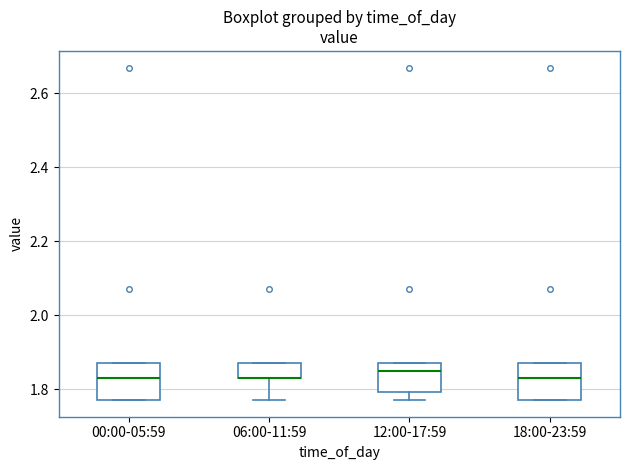

Reading left to right, transcribe this box plot: for each box, give where its median line is, the range the box spans, and where its two whiskers end, as read against the y-axis. The values are not printed on the chart, so give them approximately, as read against the axis.

00:00-05:59: median 1.84, box 1.78 to 1.88, whiskers 1.78 to 1.88
06:00-11:59: median 1.84 (drawn on the box's lower edge), box 1.84 to 1.88, whiskers 1.78 to 1.88
12:00-17:59: median 1.86, box 1.80 to 1.88, whiskers 1.78 to 1.88
18:00-23:59: median 1.84, box 1.78 to 1.88, whiskers 1.78 to 1.88